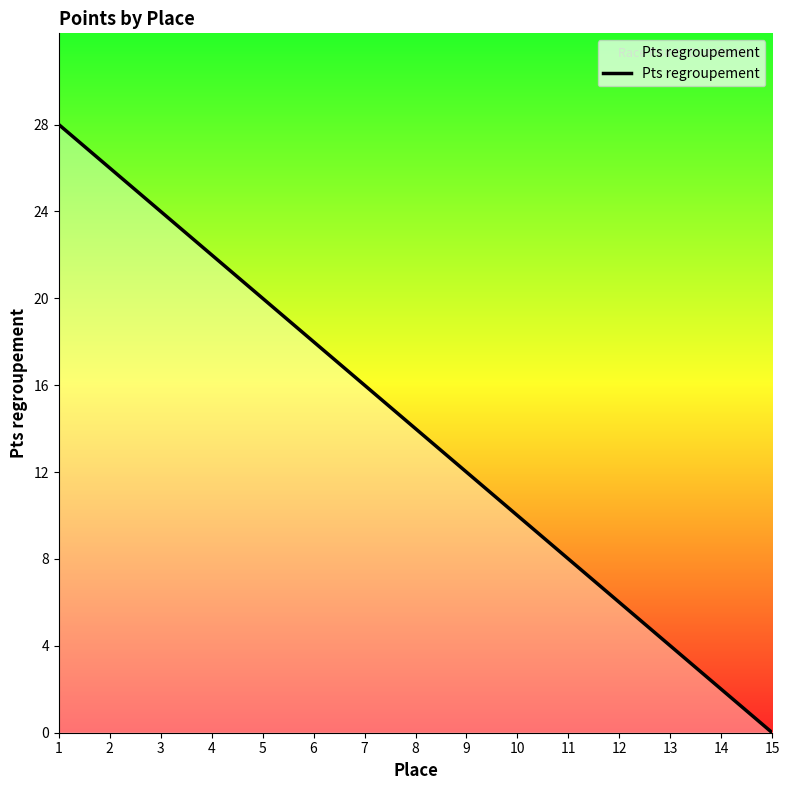

True or false: there are more than 2 points higher than both neighbors.

False